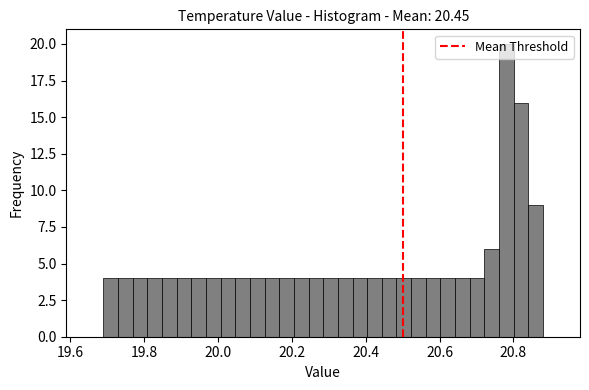

Around what value on the x-axis is the tallest bar? Give the approximate position of its centre, as read against the axis.

20.78